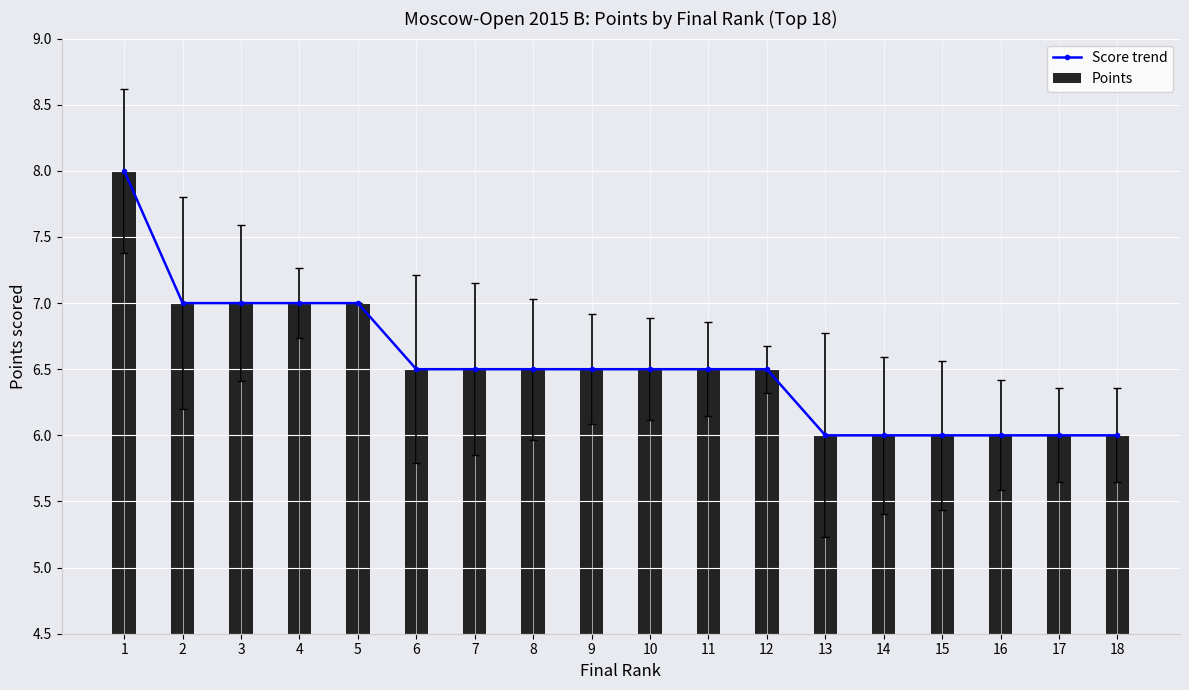

Reading right to left, extract all data points from this chart.

Score trend: 18=6.0	17=6.0	16=6.0	15=6.0	14=6.0	13=6.0	12=6.5	11=6.5	10=6.5	9=6.5	8=6.5	7=6.5	6=6.5	5=7.0	4=7.0	3=7.0	2=7.0	1=8.0
Points: 18=6.0	17=6.0	16=6.0	15=6.0	14=6.0	13=6.0	12=6.5	11=6.5	10=6.5	9=6.5	8=6.5	7=6.5	6=6.5	5=7.0	4=7.0	3=7.0	2=7.0	1=8.0